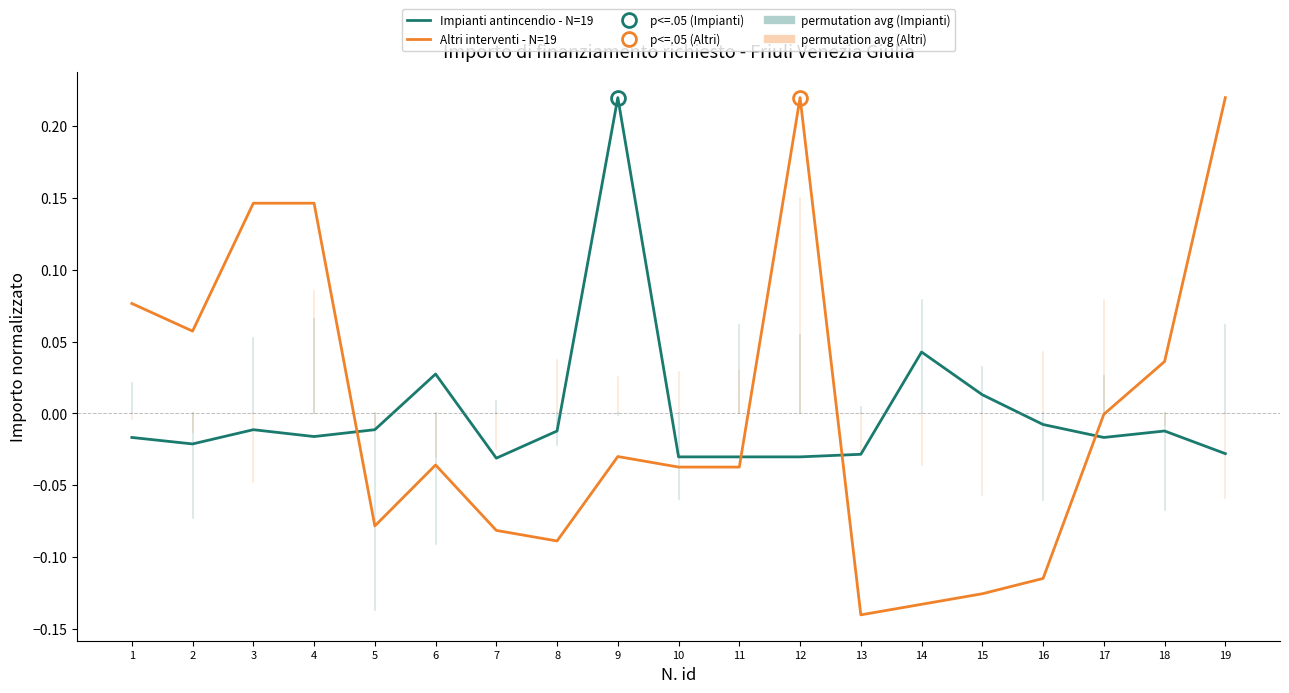

The Altri interventi - N=19 series shows 0.1 at 1. True or false?

True